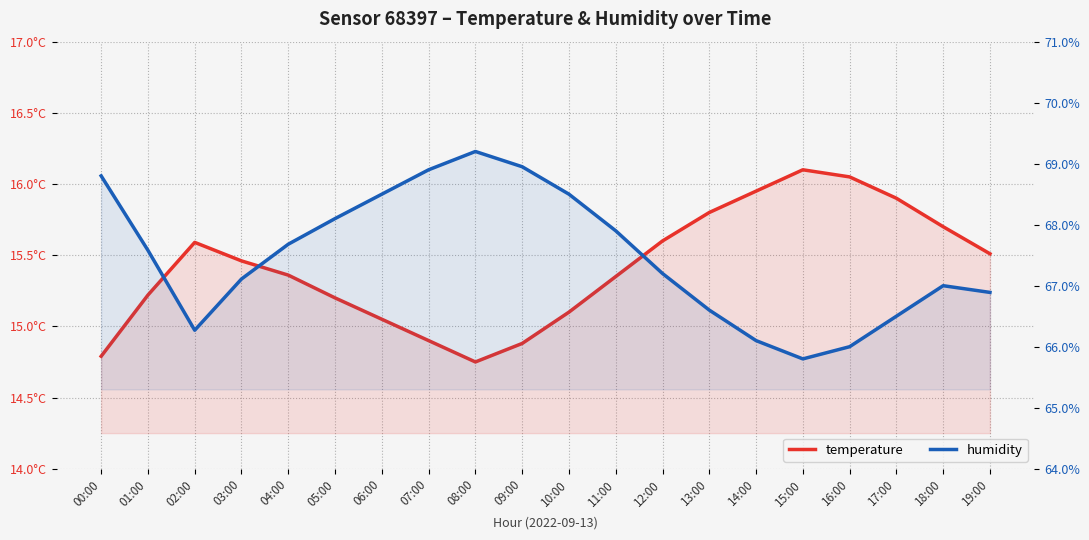

Reading right to left, list all the values displayed in this chart.

temperature: 19:00=15.5	18:00=15.7	17:00=15.9	16:00=16.1	15:00=16.1	14:00=15.9	13:00=15.8	12:00=15.6	11:00=15.3	10:00=15.1	09:00=14.9	08:00=14.8	07:00=14.9	06:00=15.1	05:00=15.2	04:00=15.4	03:00=15.5	02:00=15.6	01:00=15.2	00:00=14.8
humidity: 19:00=66.9	18:00=67.0	17:00=66.5	16:00=66.0	15:00=65.8	14:00=66.1	13:00=66.6	12:00=67.2	11:00=67.9	10:00=68.5	09:00=69.0	08:00=69.2	07:00=68.9	06:00=68.5	05:00=68.1	04:00=67.7	03:00=67.1	02:00=66.3	01:00=67.6	00:00=68.8